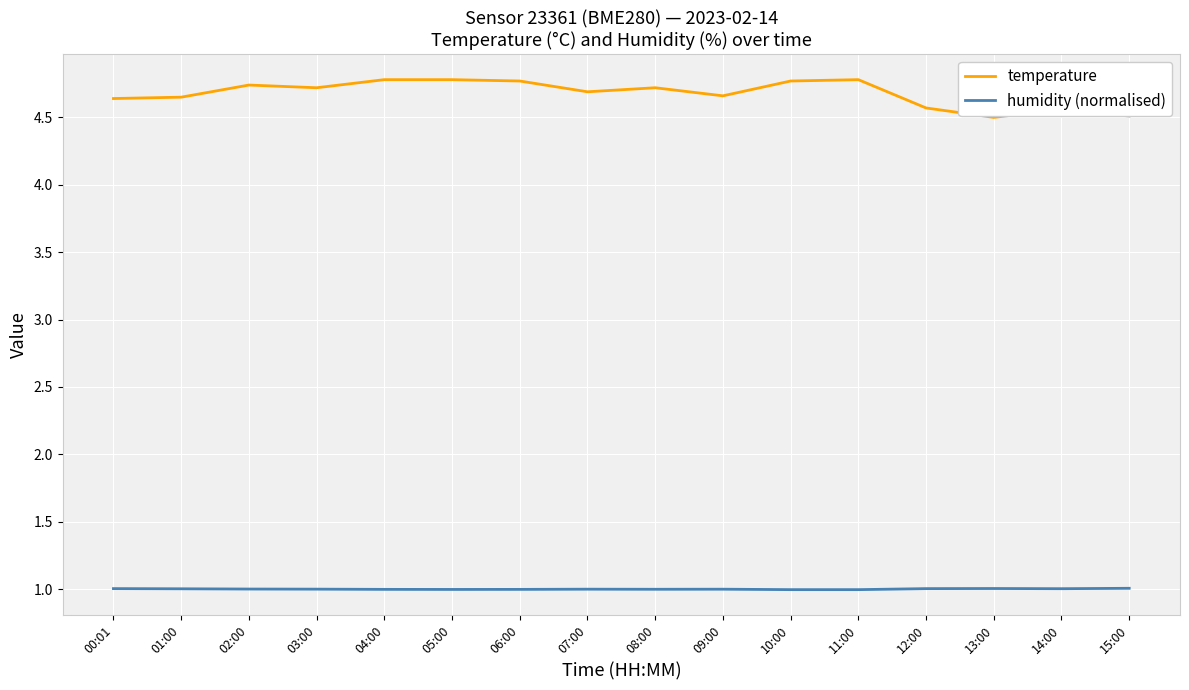

What is the sum of the humidity (normalised) values at 15:00 and 03:00?

2.0